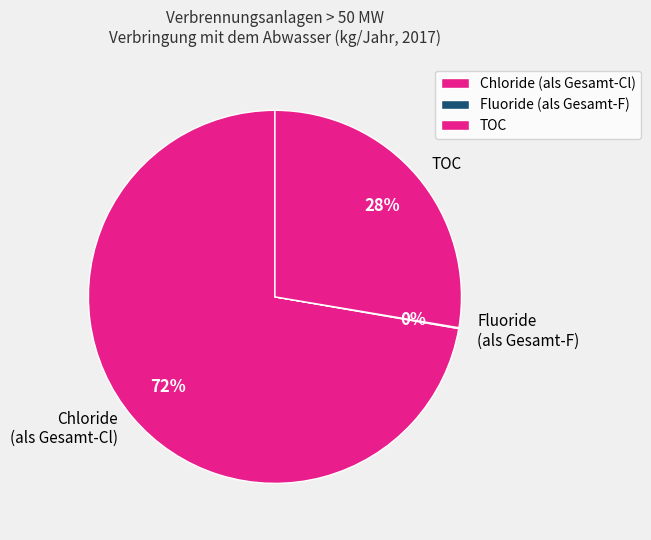

What percentage is the TOC slice, to the nearest percent?

28%